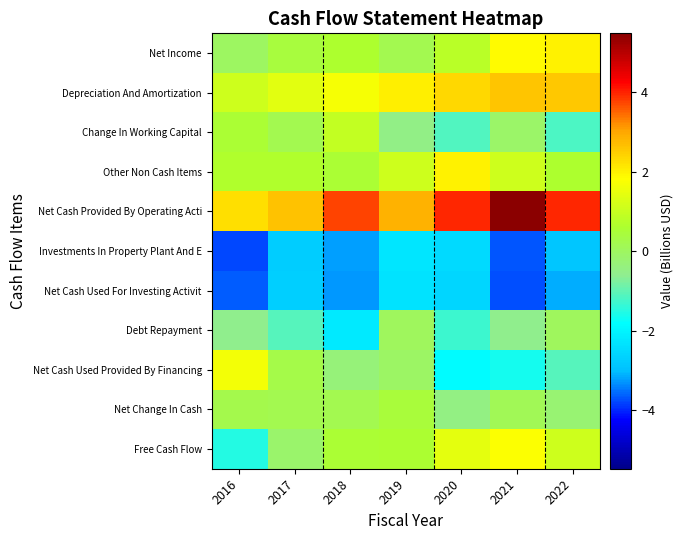

What is the smallest value displayed?

-3.8